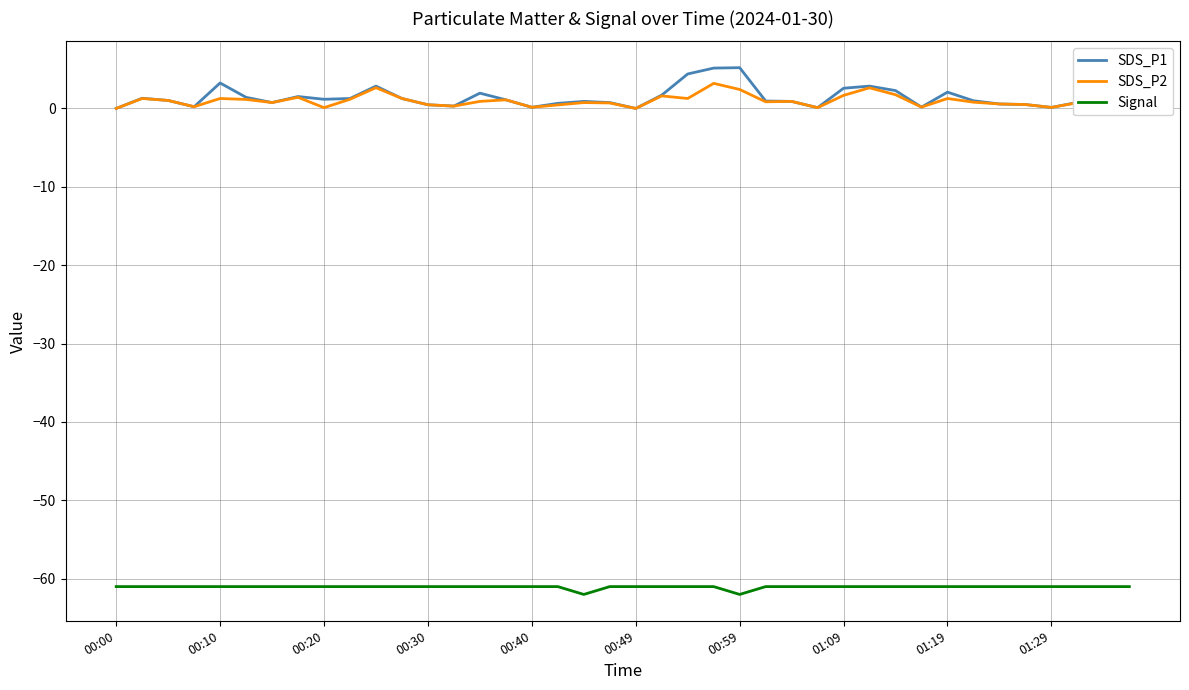

In SDS_P1, how many points are lower than both neighbors (excluding endpoints)?

10